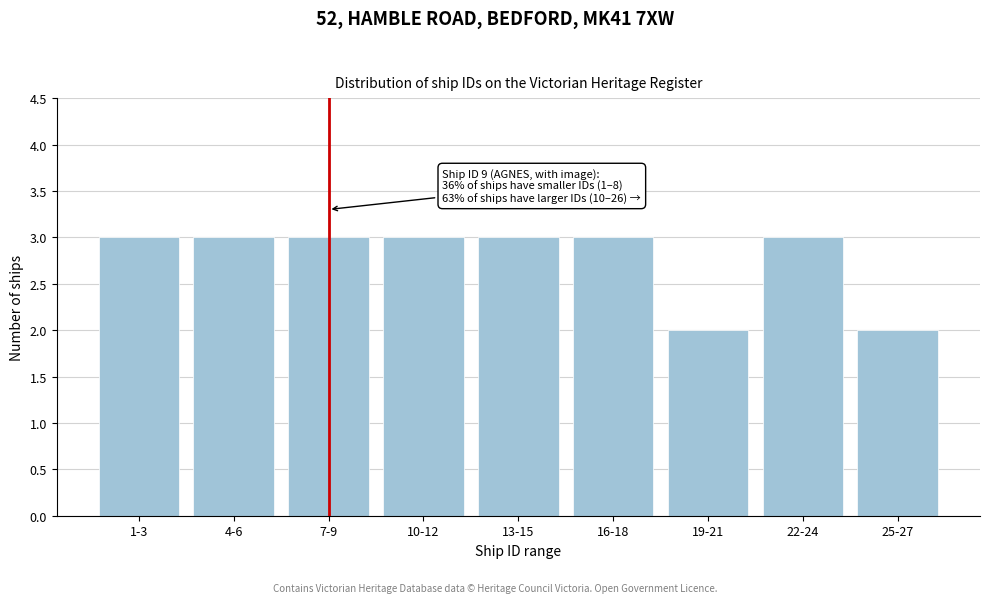

Reading left to right, extract all data points from this chart.

3	3	3	3	3	3	2	3	2